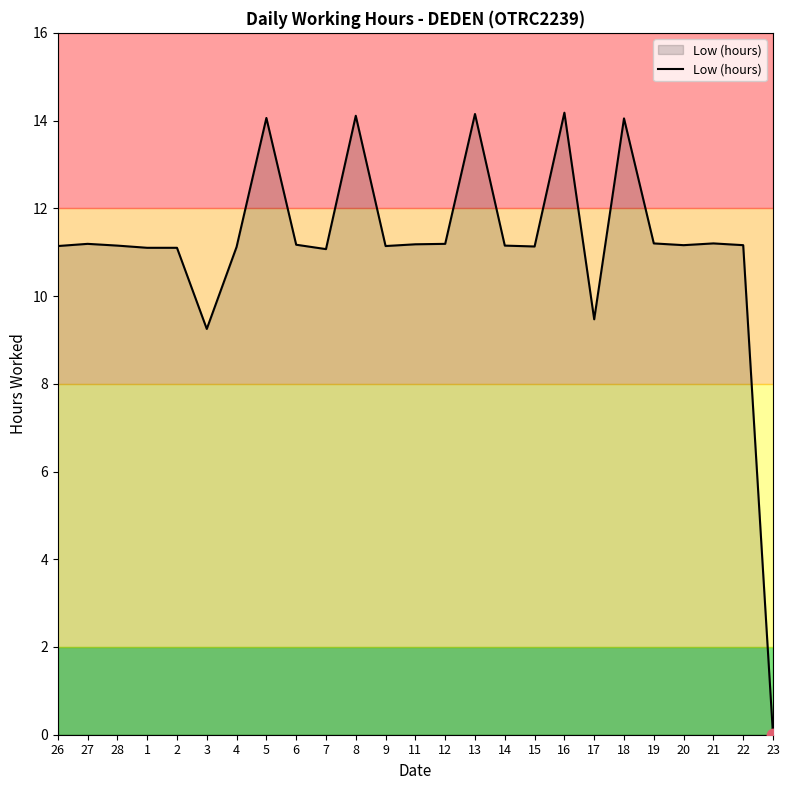

Approximately how many times larger is the value at 17 compared to 15?

0.9